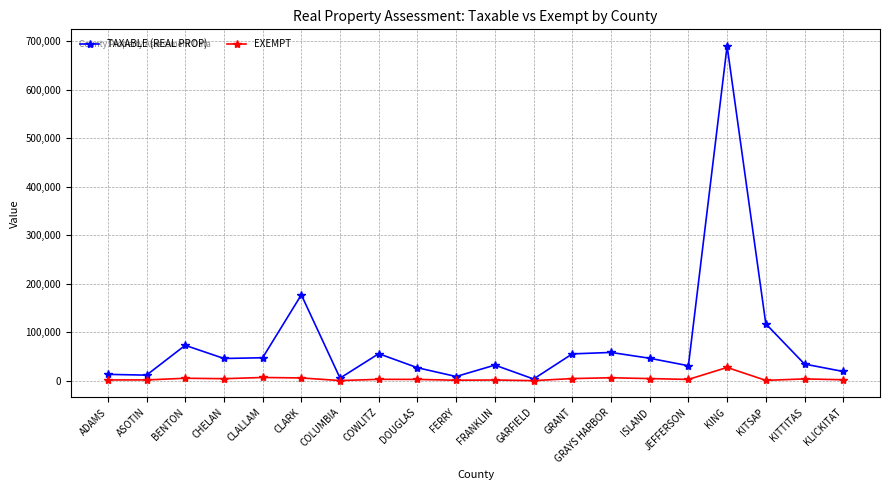

Rank the series at FERRY from lowest to highest value.

EXEMPT, TAXABLE (REAL PROP)